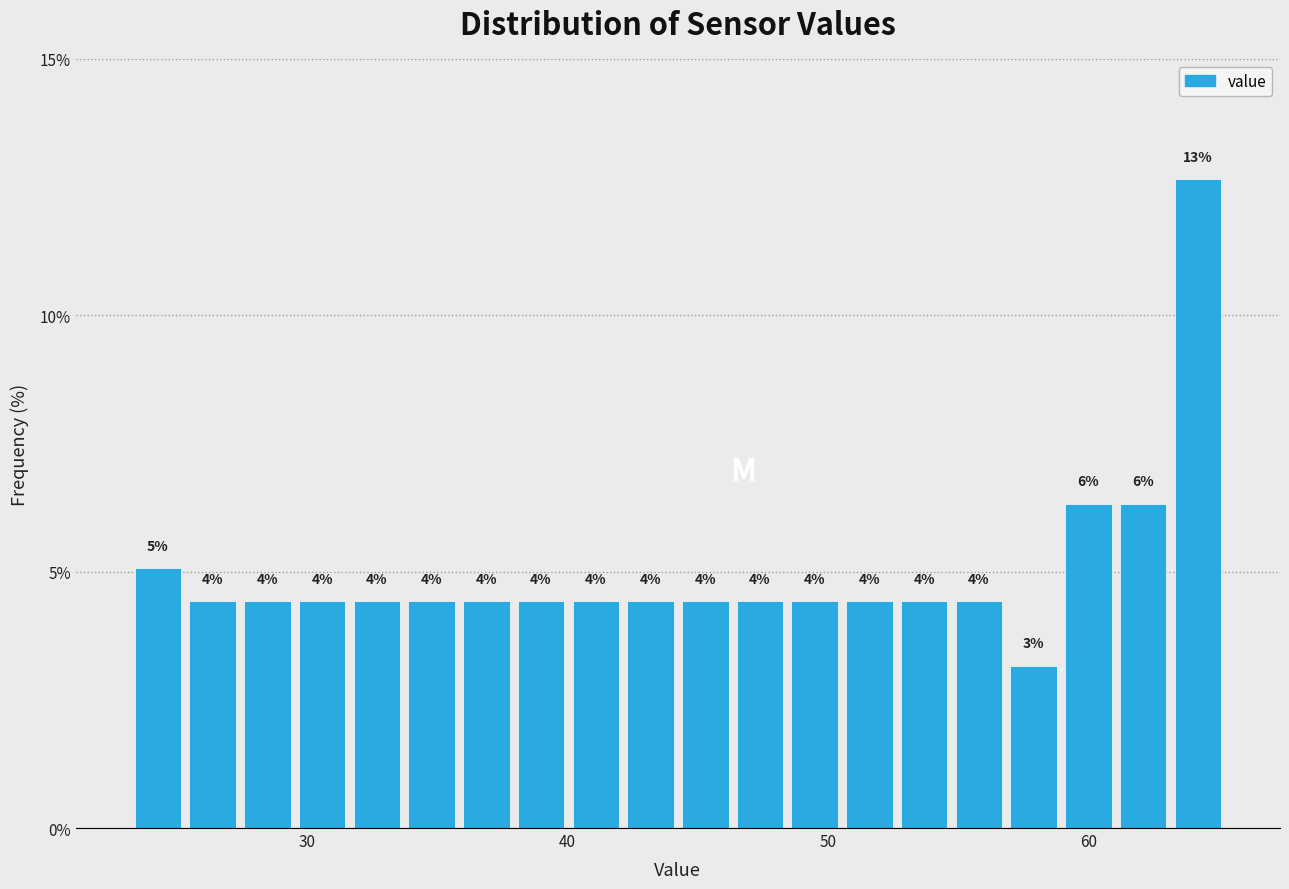

Read against the x-axis, roughly where is the centre of the tallest bar?

64